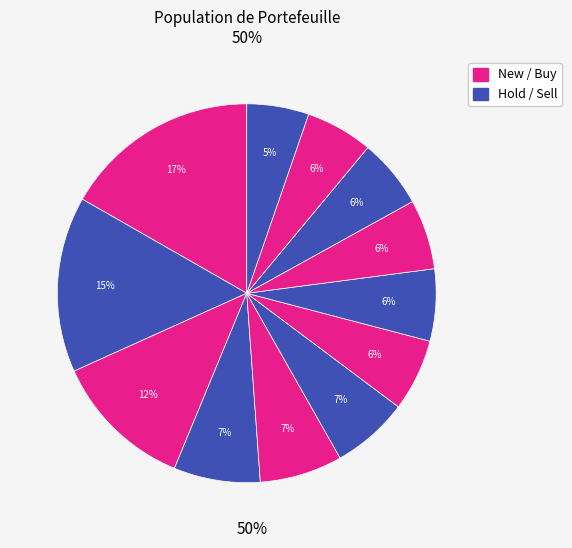

How many slices are in this pie chart?

12